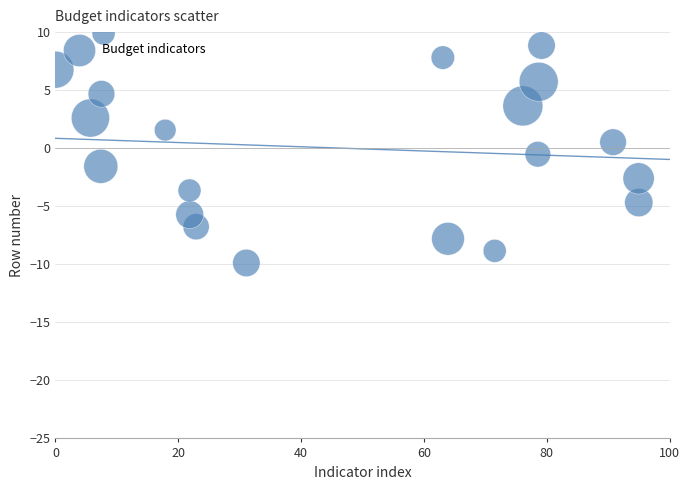

What is the range of Y values (max minus min)?

19.8